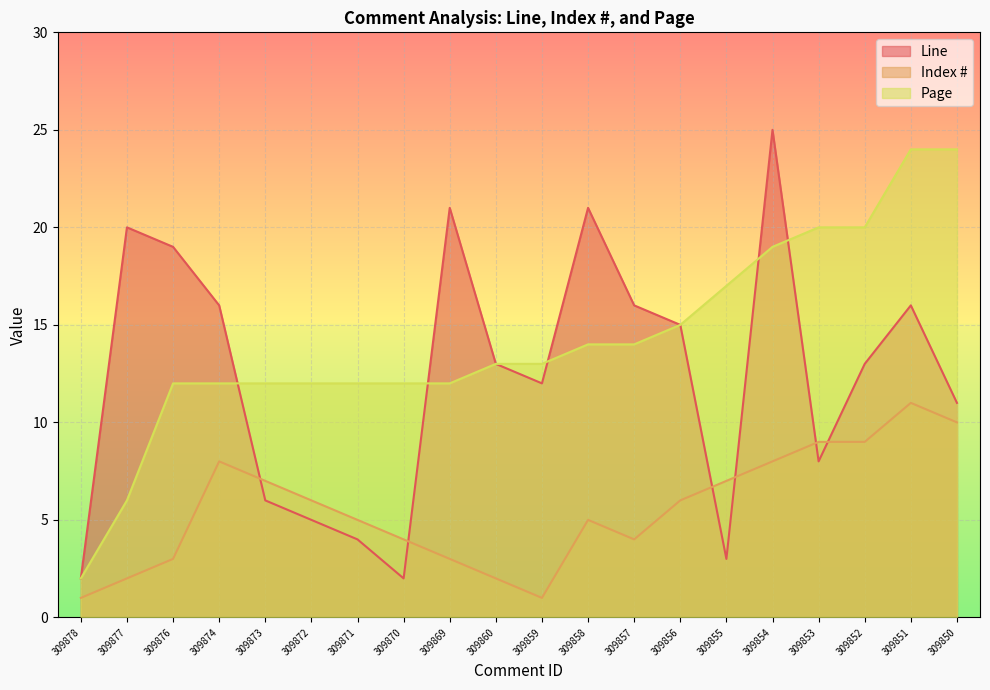

List the series in order of their overall mean, lowest first.

Index #, Line, Page